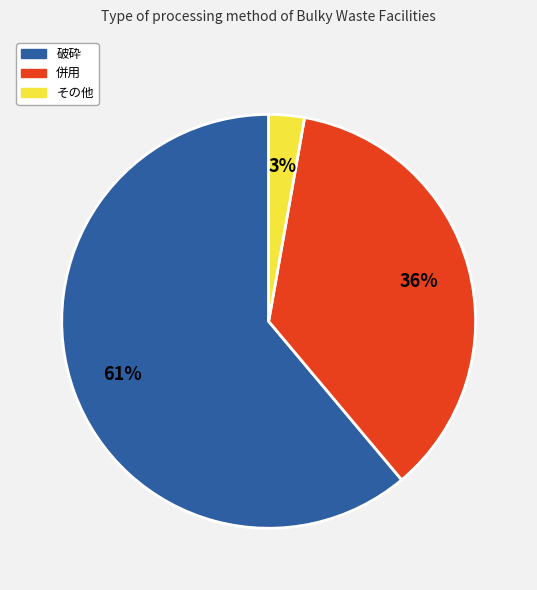

How many segments does this pie chart have?

3